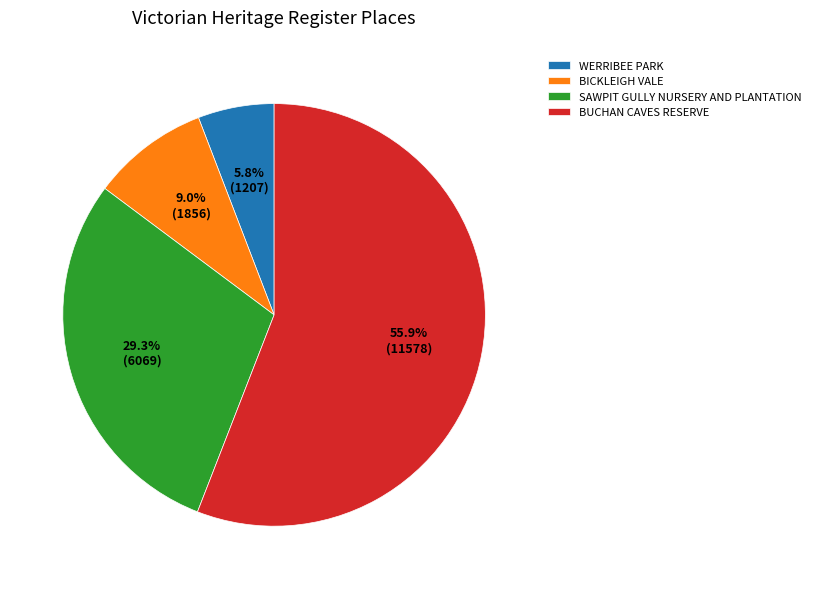

Count the number of slices in the pie.

4